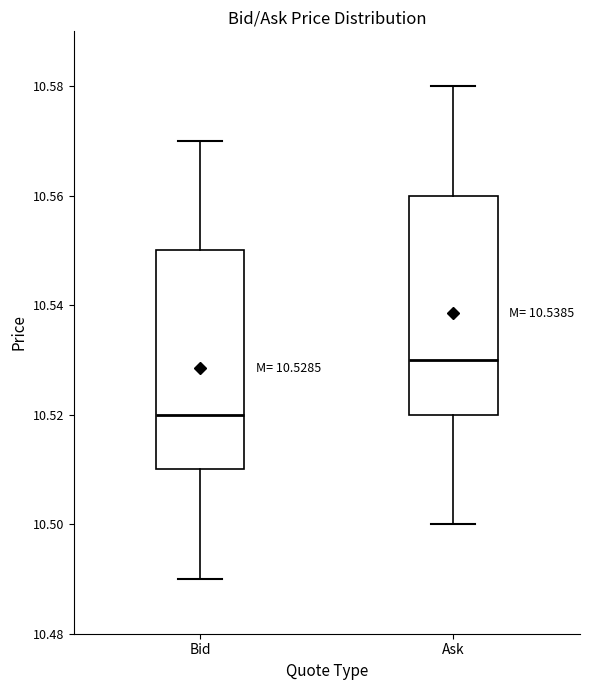

Which box has the highest median line?

Ask